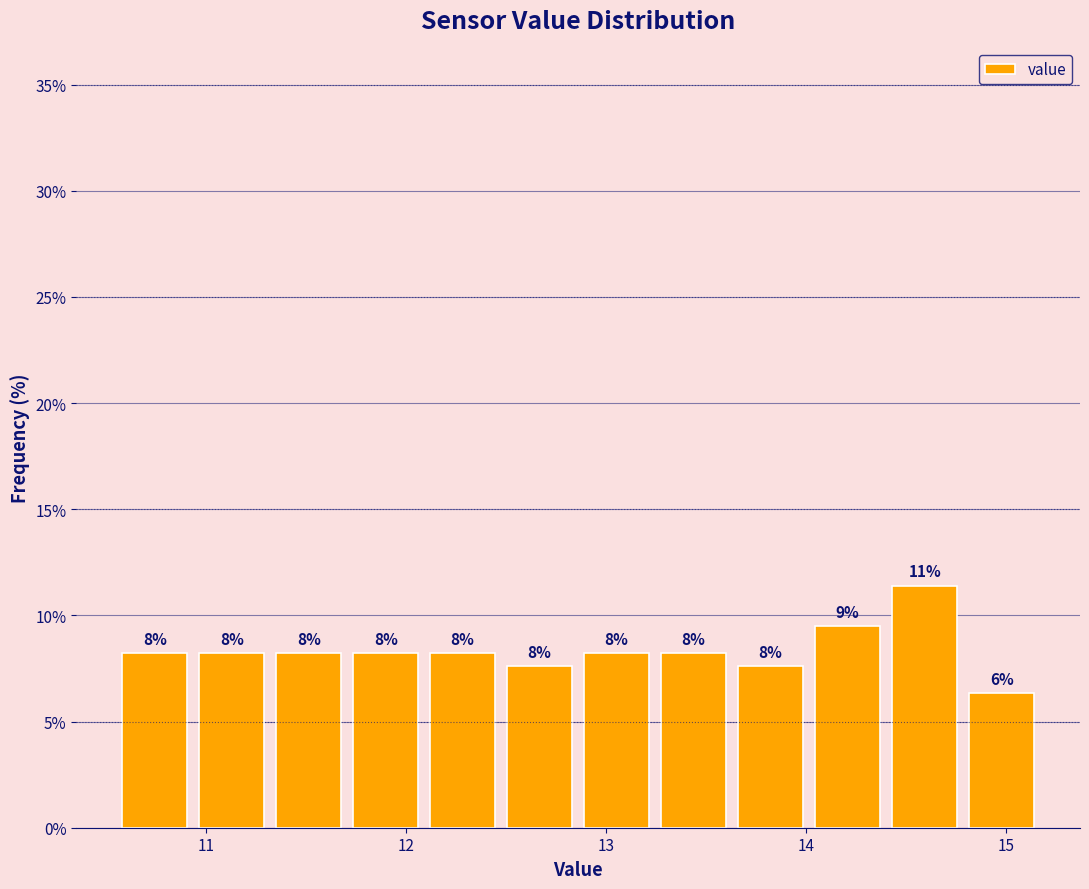

Around what value on the x-axis is the tallest bar? Give the approximate position of its centre, as read against the axis.

14.6